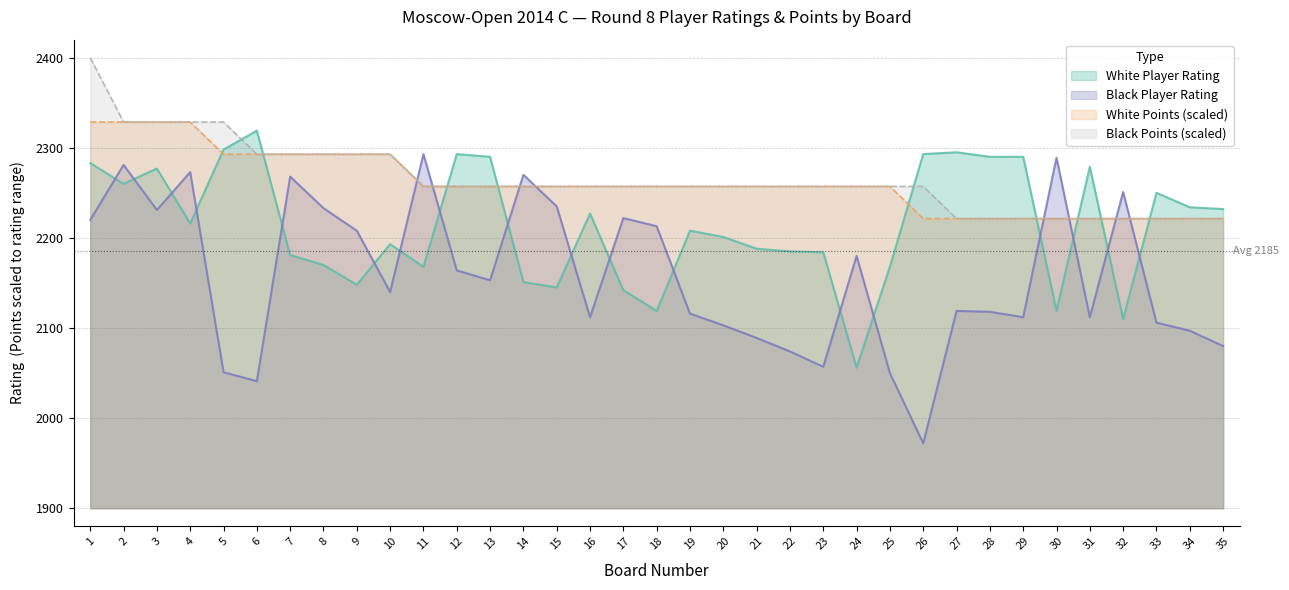

List the labels in order of White Points value, smallest first.

26, 27, 28, 29, 30, 31, 32, 33, 34, 35, 11, 12, 13, 14, 15, 16, 17, 18, 19, 20, 21, 22, 23, 24, 25, 5, 6, 7, 8, 9, 10, 1, 2, 3, 4